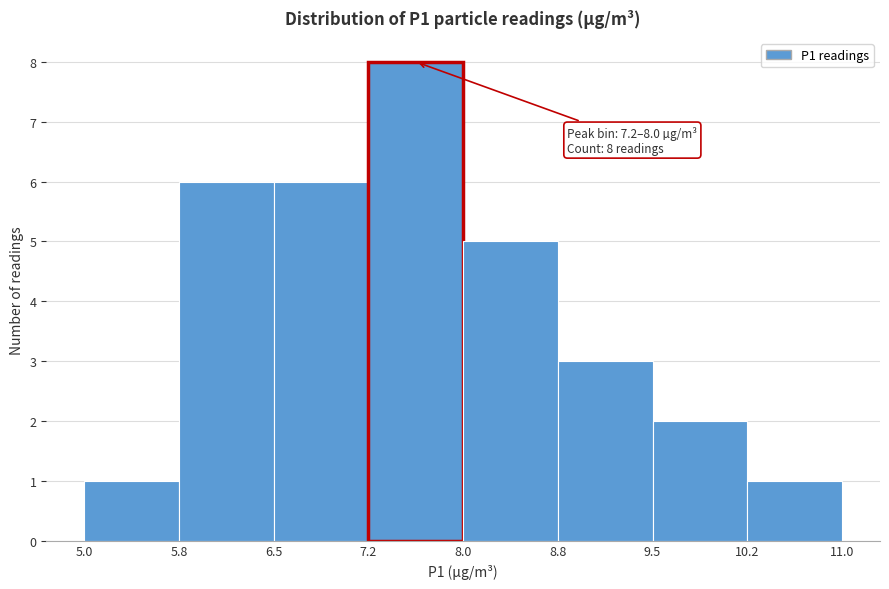

Over which range of the x-axis is the bar tallest?

7.2 to 8.0